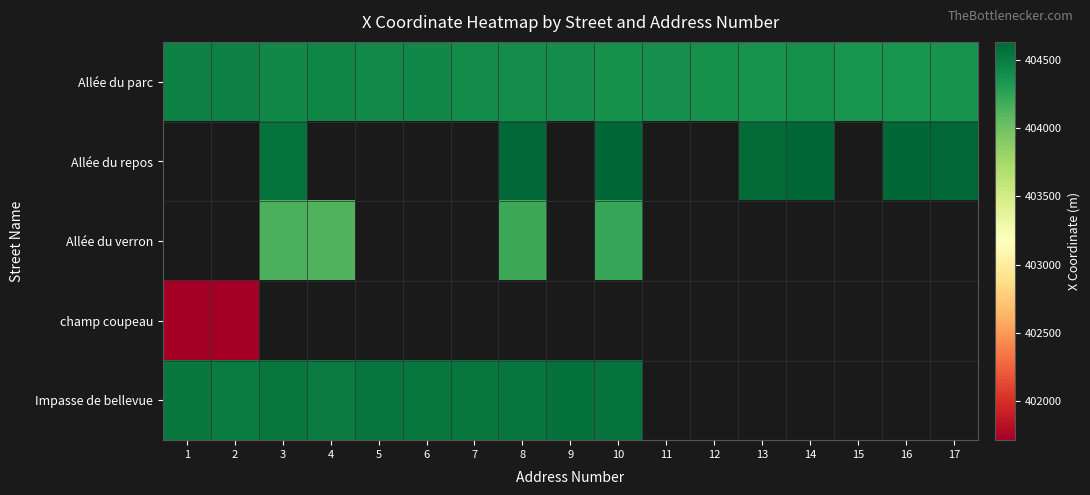

At which label is Allée du parc closest to 404414?

7